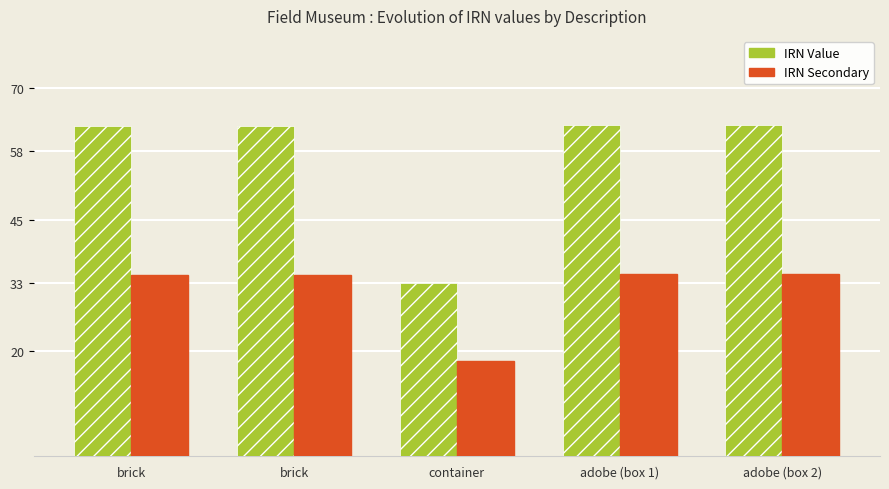

At which label is IRN Secondary closest to 26?

container